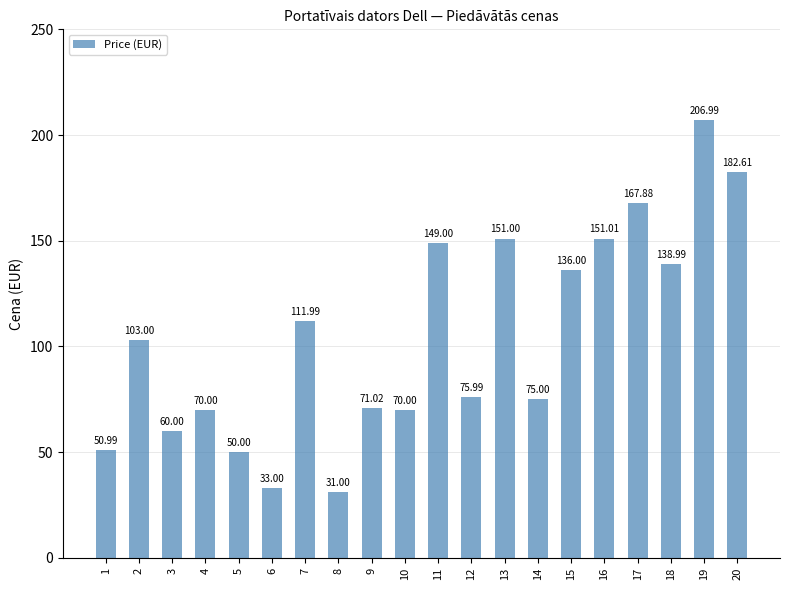

What is the difference between the maximum and minimum values?

176.0